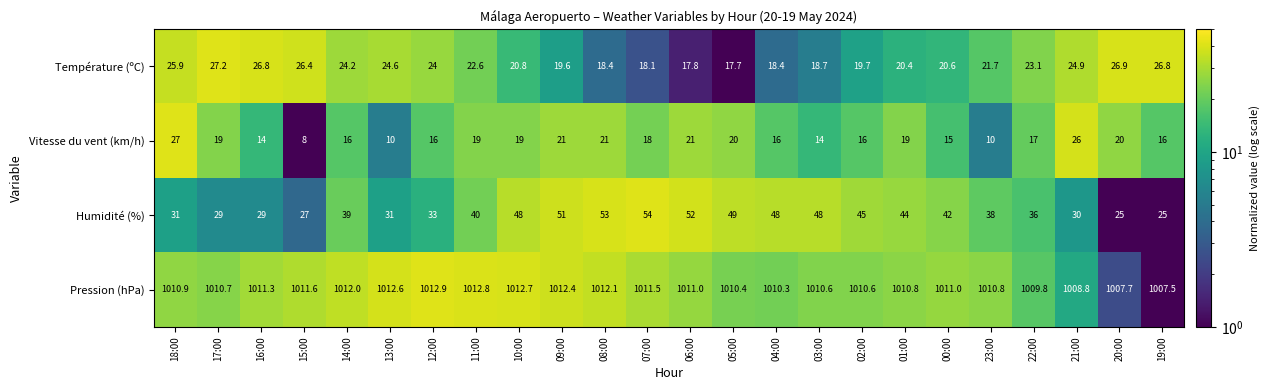

At which category is the sum across all series the highest?

08:00